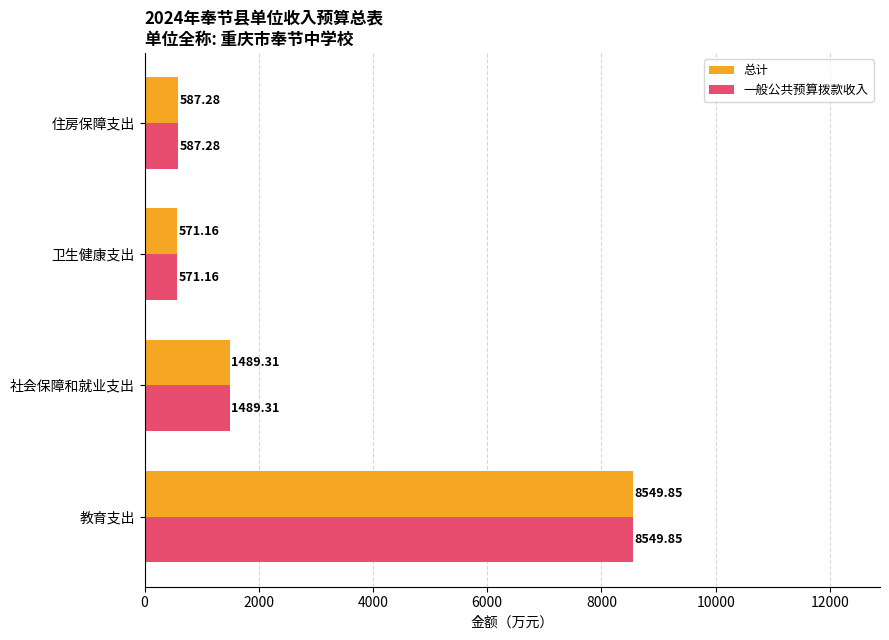

List the labels in order of 一般公共预算拨款收入 value, largest first.

教育支出, 社会保障和就业支出, 住房保障支出, 卫生健康支出